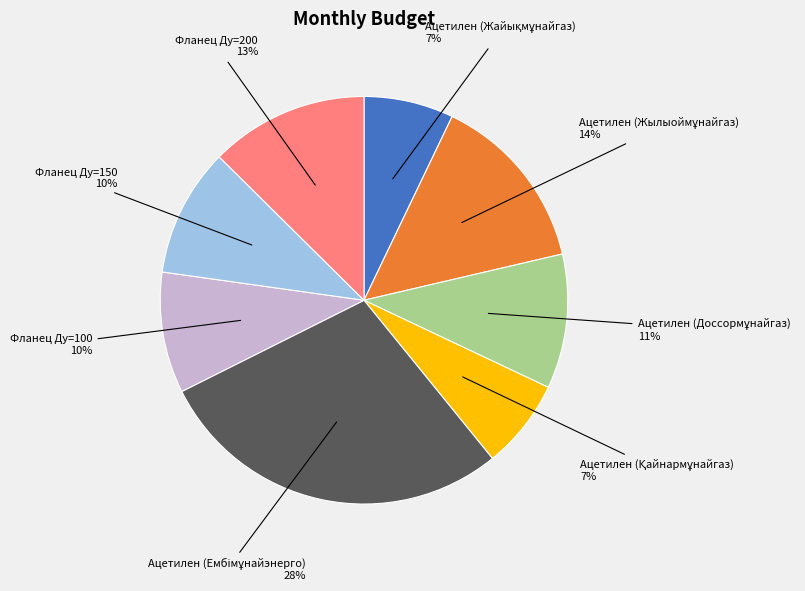

Does any single category account for the majority?

No